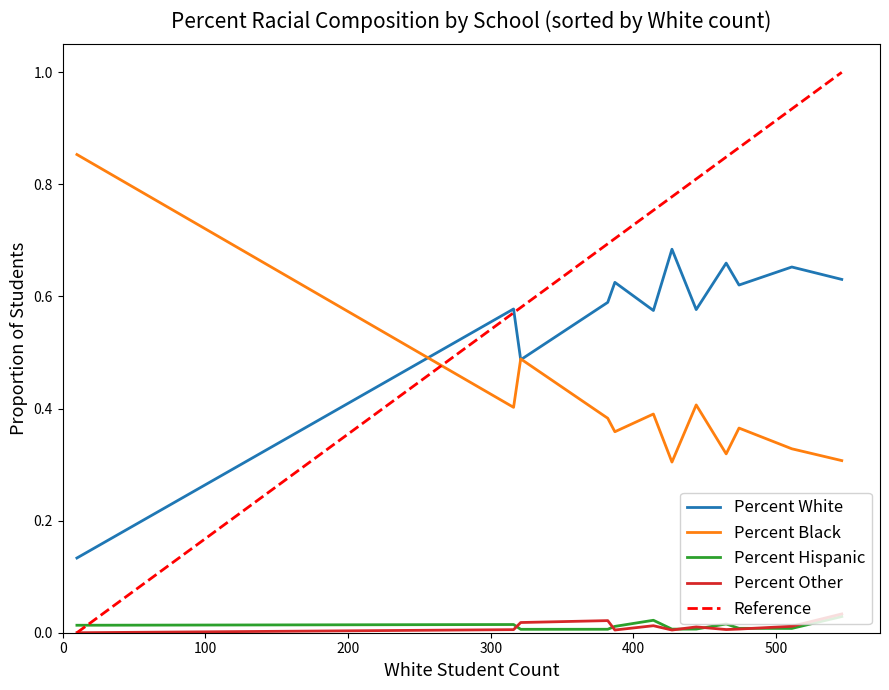

True or false: Percent Black has a value of 0.6 at Cook Middle.

False